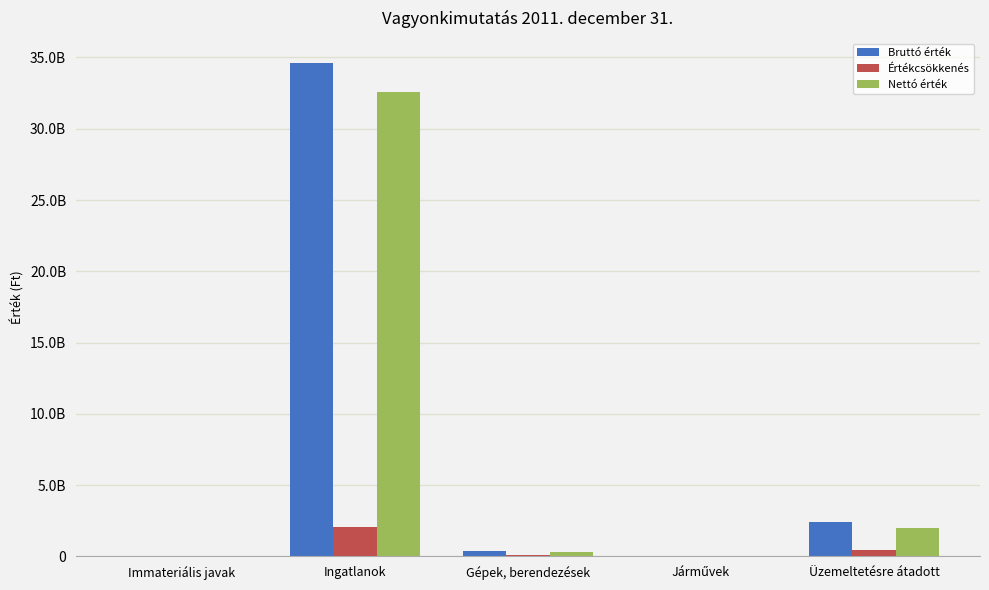

What is the label of the 3rd bar from the right?

Gépek, berendezések